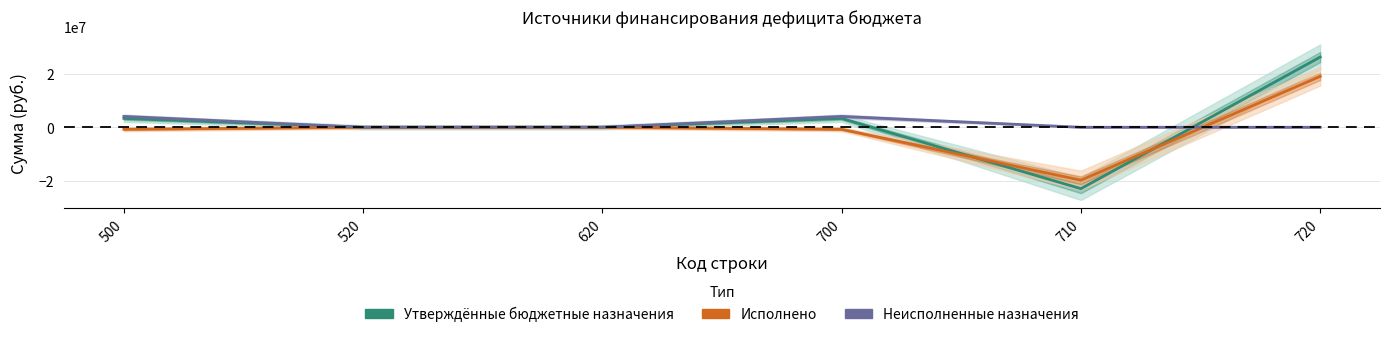

At how many categories does at least one series exceed -14923277?

6